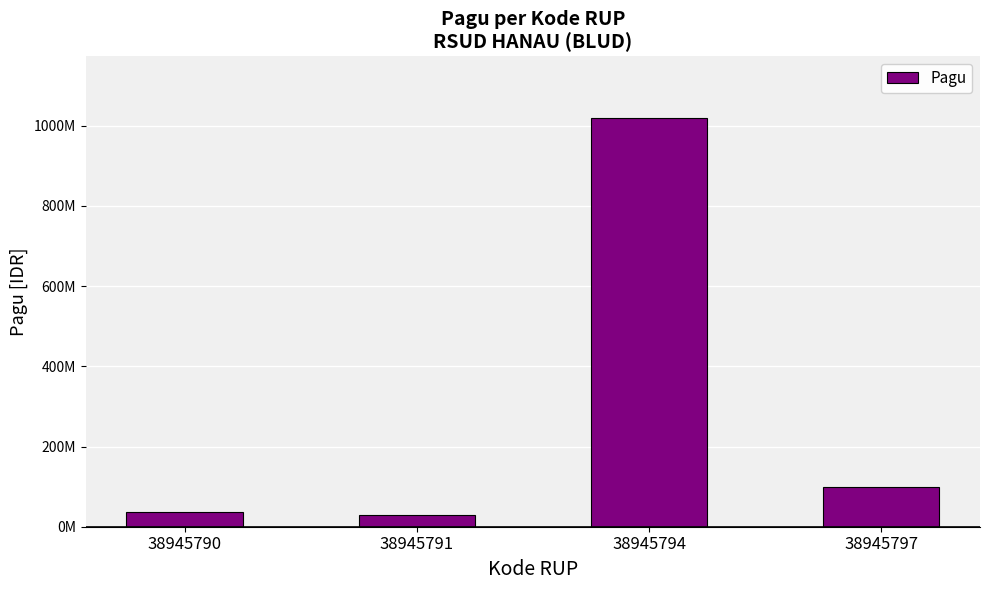

What is the difference between the maximum and minimum values?

990000000